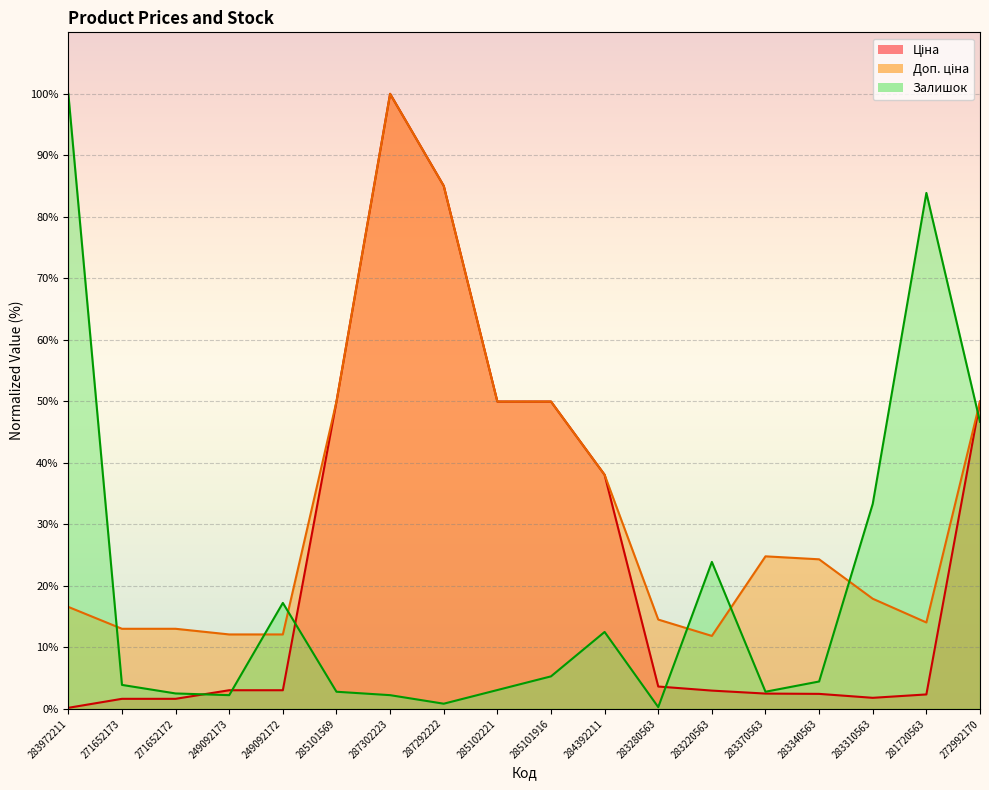

Which series has the largest total across all categories?

Доп. ціна